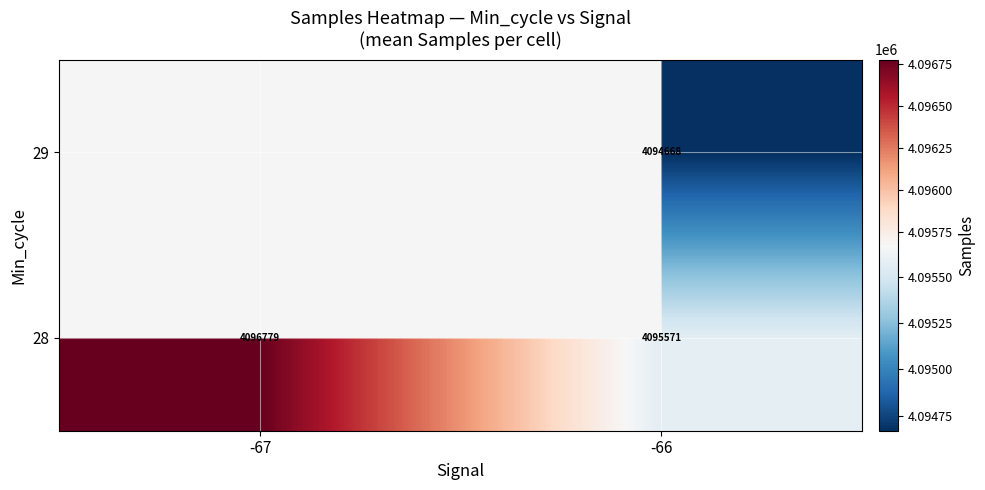

List the labels in order of 28 value, largest first.

-67, -66